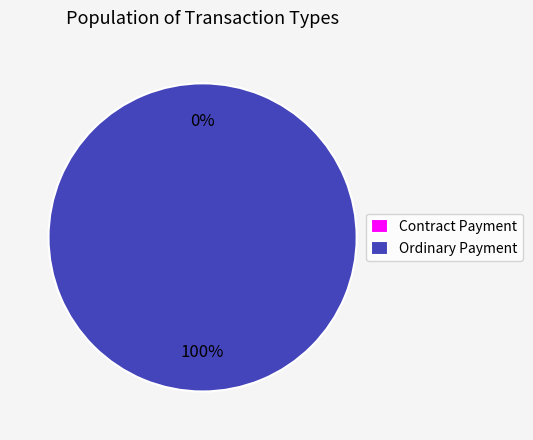

Which slice is the largest?

Ordinary Payment